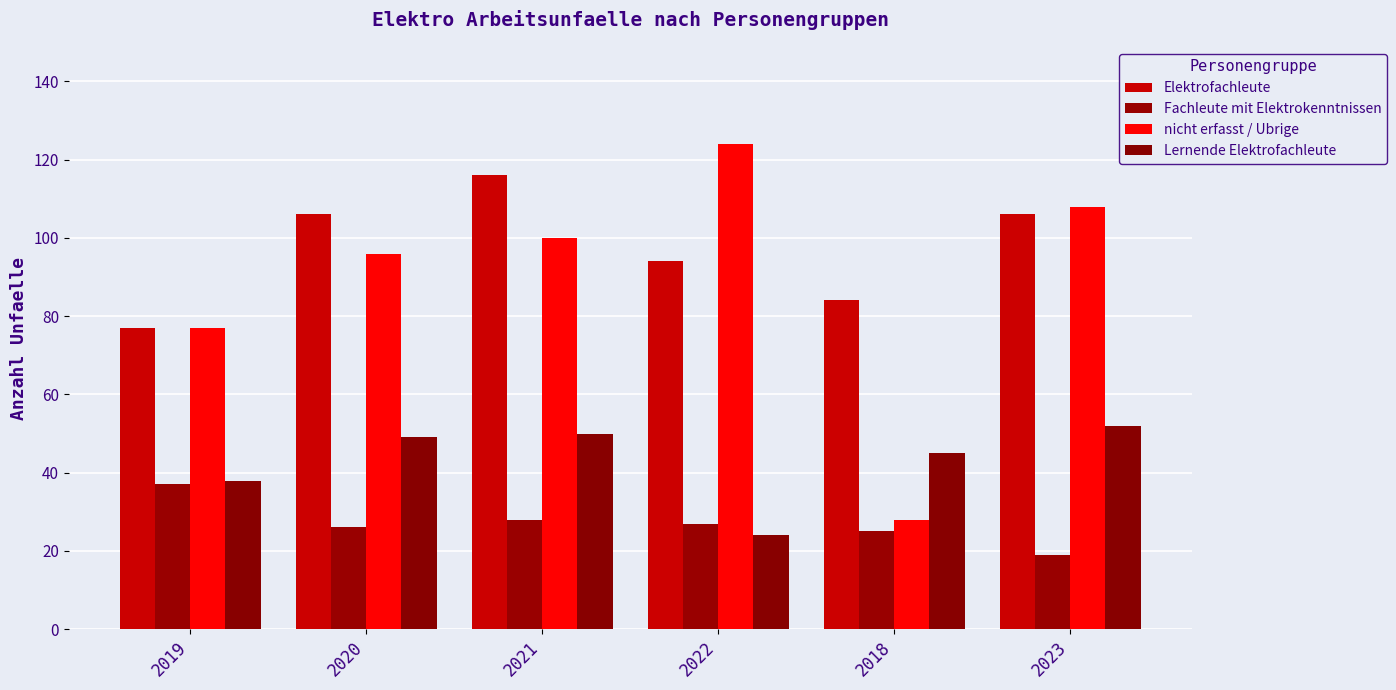

Rank the series at 2021 from highest to lowest value.

Elektrofachleute, nicht erfasst / Ubrige, Lernende Elektrofachleute, Fachleute mit Elektrokenntnissen